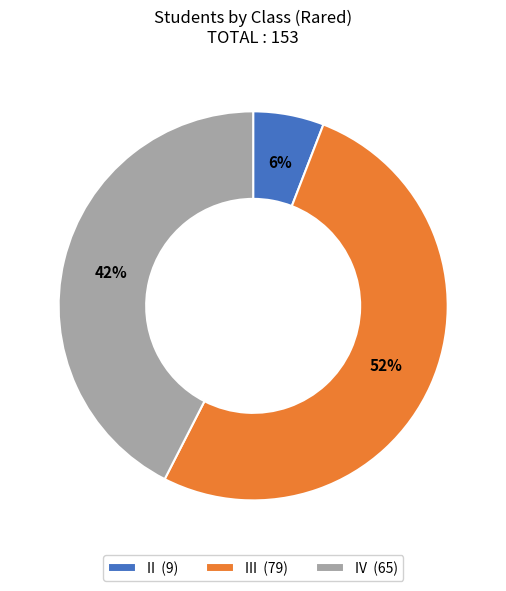

Is the sum of II (9) and IV (65) greater than half?

No